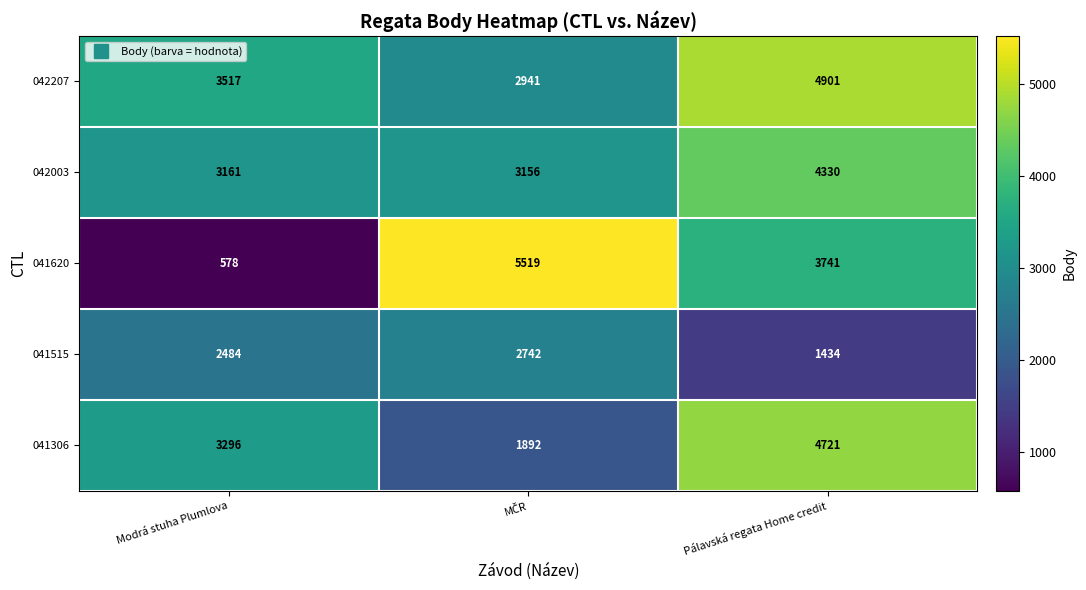

True or false: 042207 has a value of 1876 at Modrá stuha Plumlova.

False